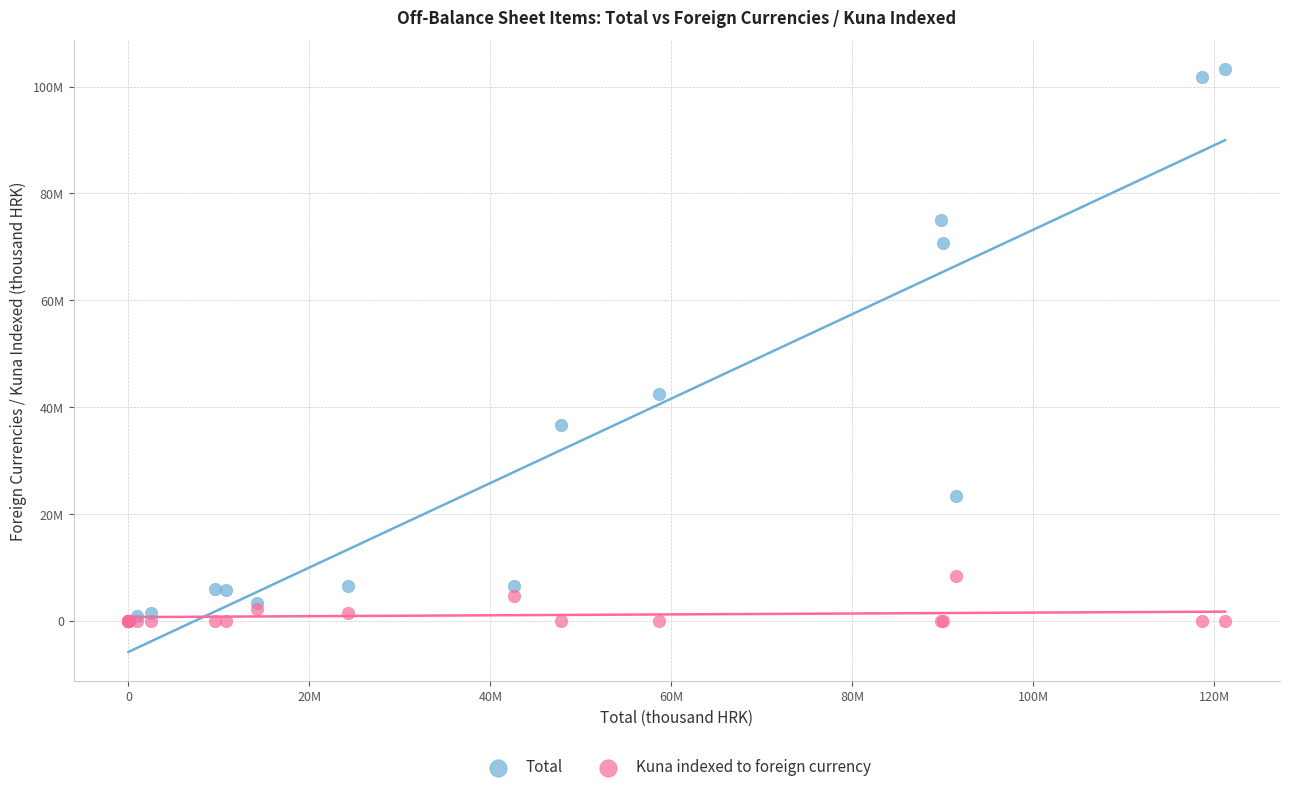

Which series has the widest spread of Y values?

Total